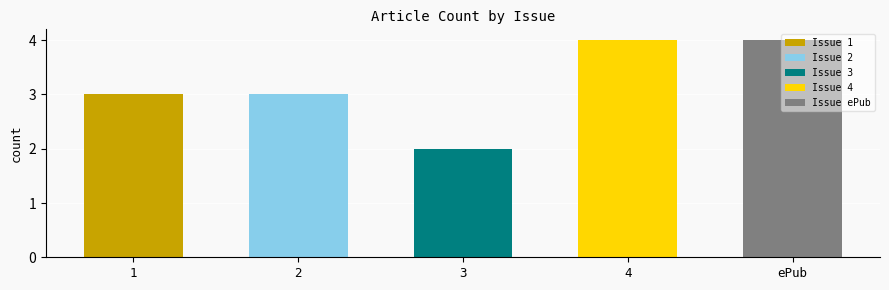

Reading right to left, list all the values displayed in this chart.

4	4	2	3	3